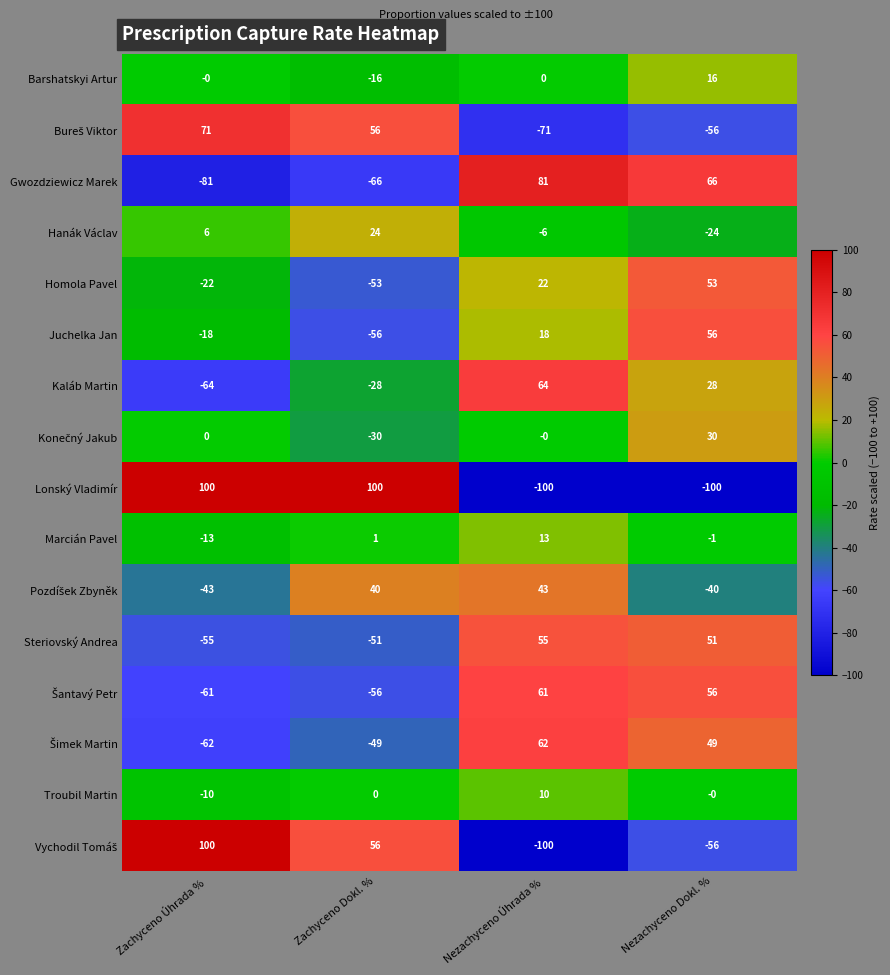

What is the maximum value for Homola Pavel?

53